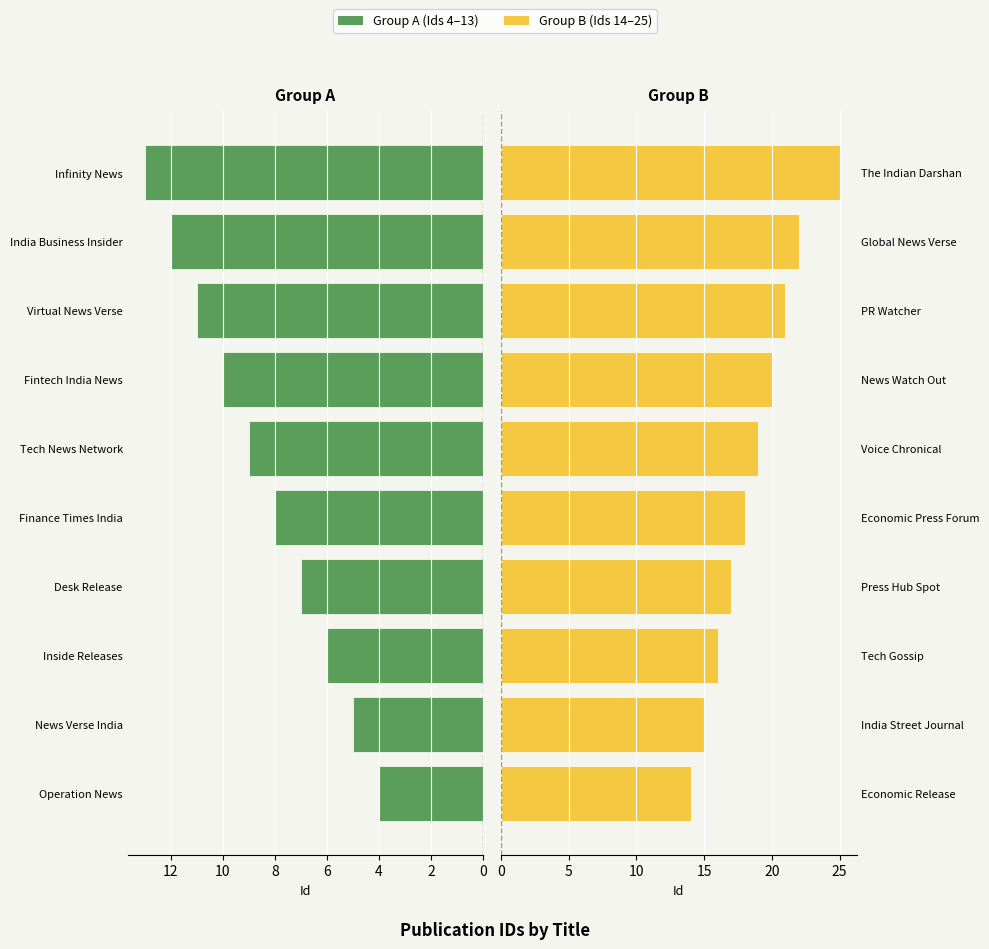

Reading left to right, extract all data points from this chart.

Group A (Ids 4–13): 4	5	6	7	8	9	10	11	12	13
Group B (Ids 14–25): 14	15	16	17	18	19	20	21	22	25